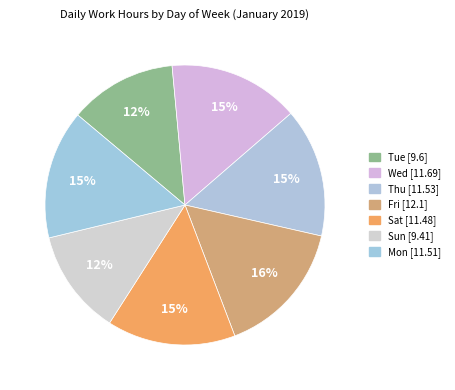

The Tue slice represents 18% of the pie. True or false?

False